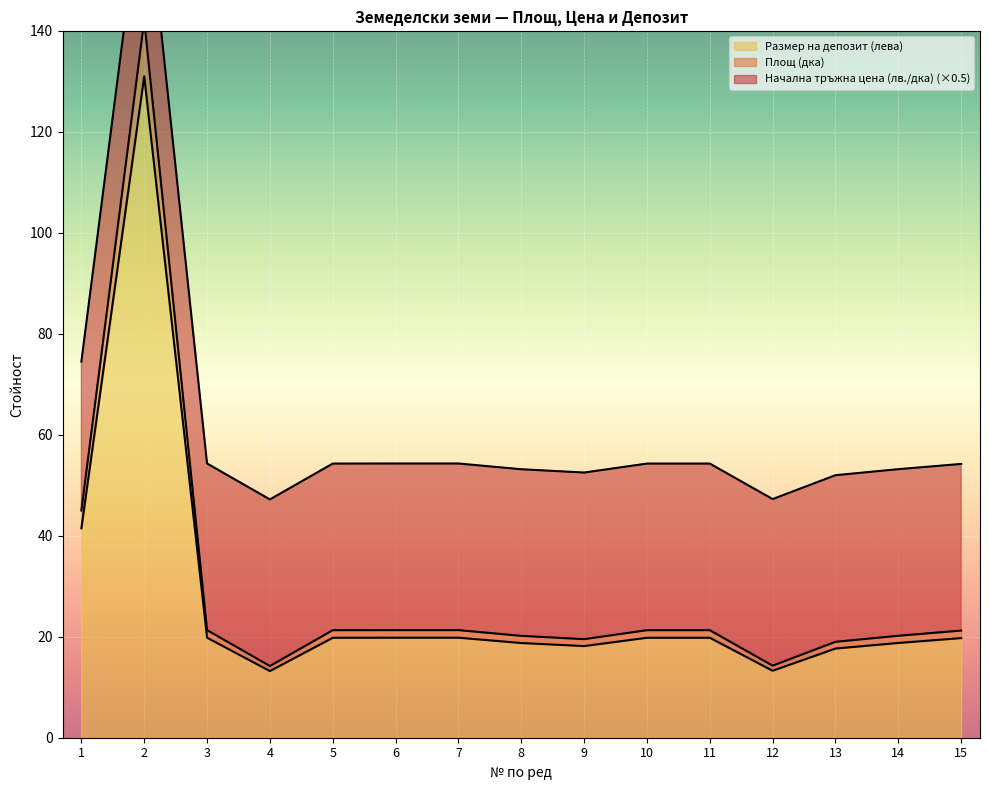

Count the number of categories in the chart.

15